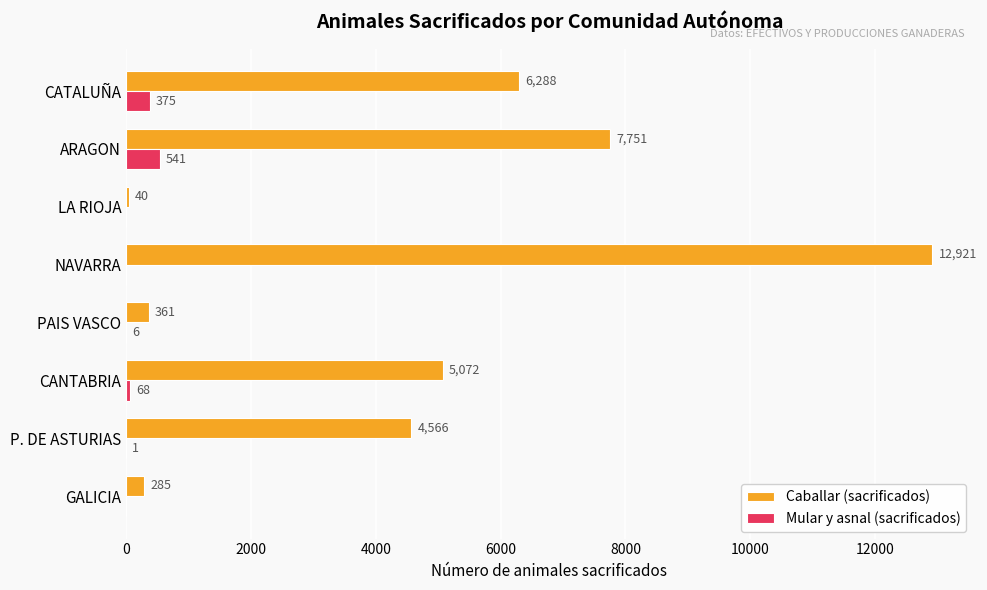

At which label is Mular y asnal (sacrificados) closest to 270?

CATALUÑA